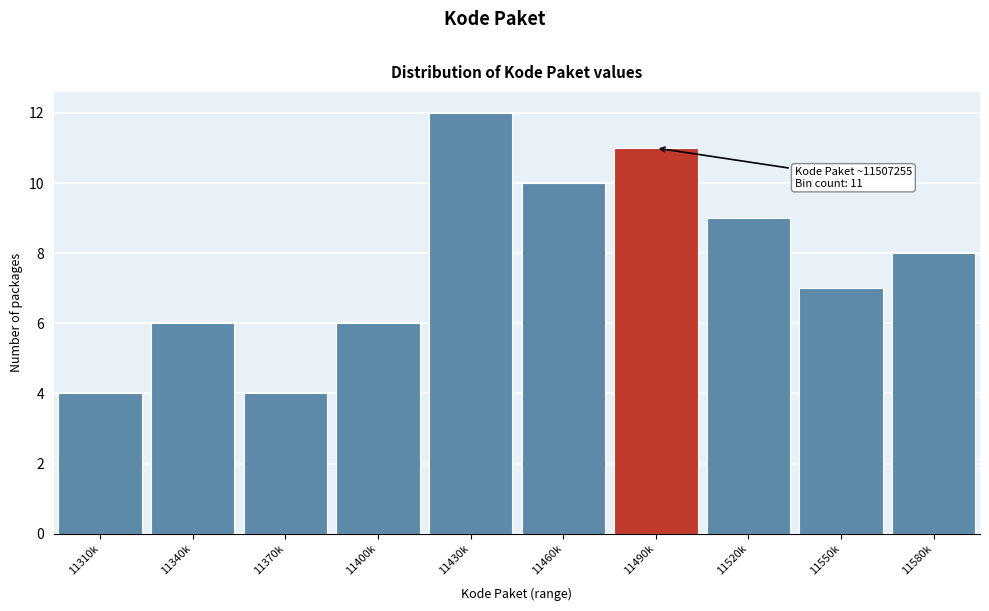

Reading left to right, transcribe all the data shown in this chart.

4	6	4	6	12	10	11	9	7	8